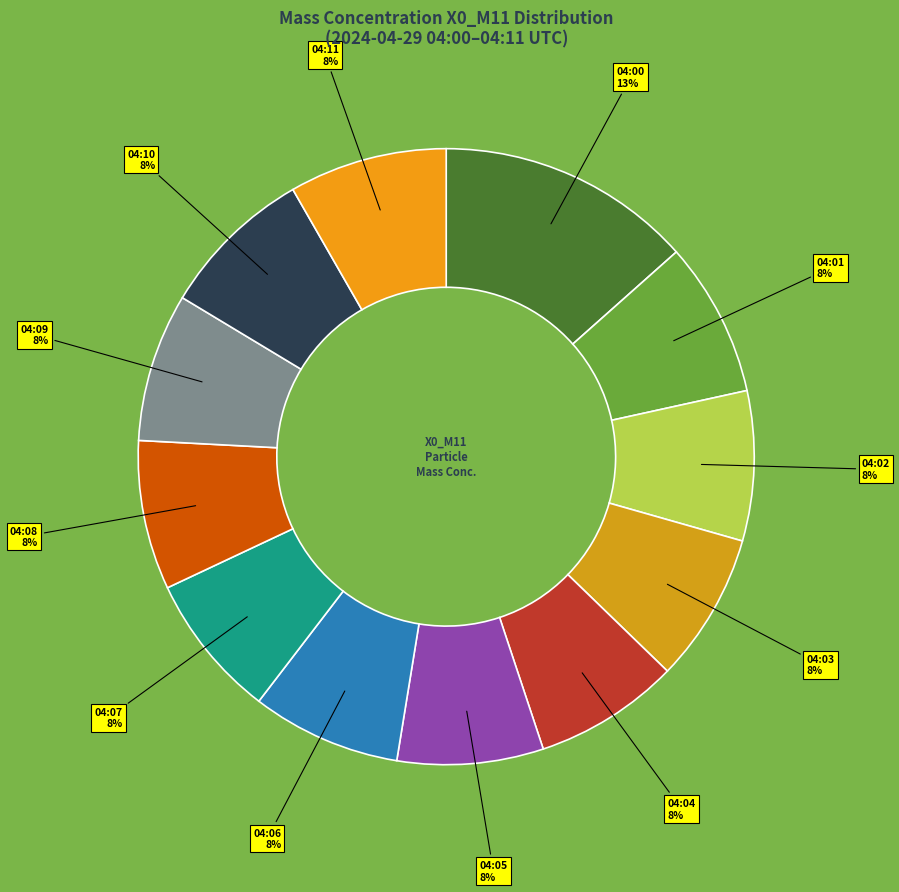

Which slice is the smallest?

04:07